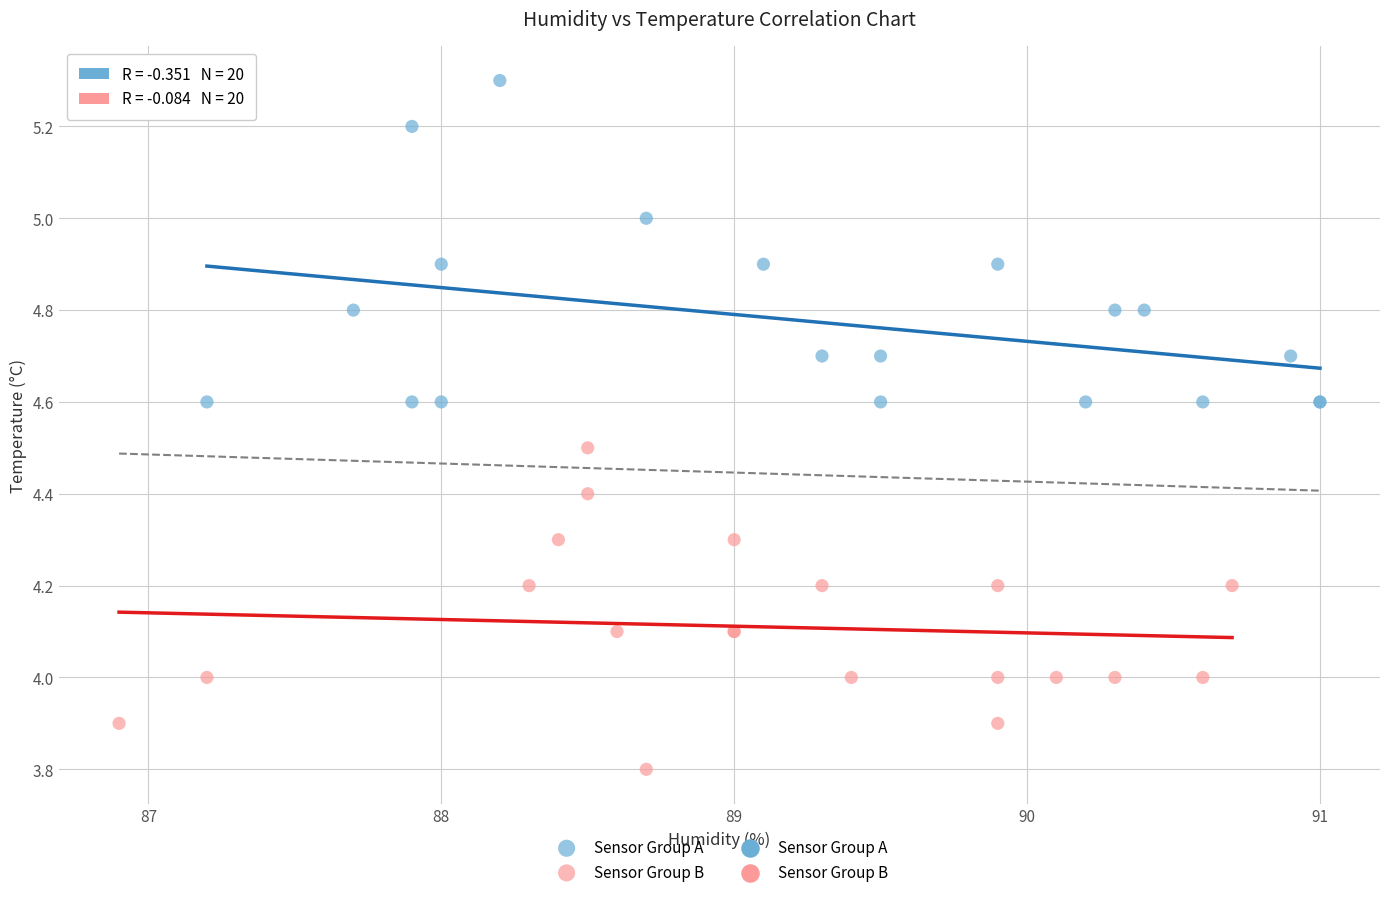

Which series contains the highest Y value?

Sensor Group A